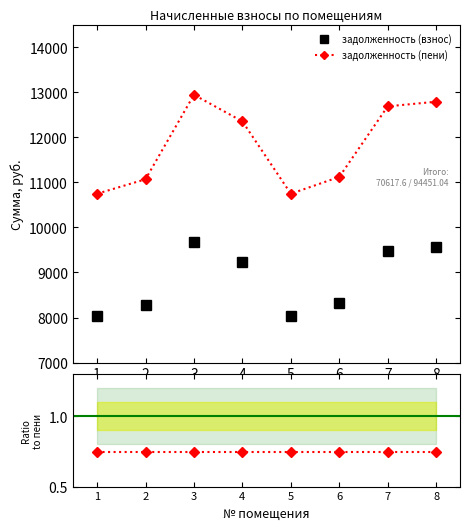

At how many categories does at least one series exceed 5455?

8